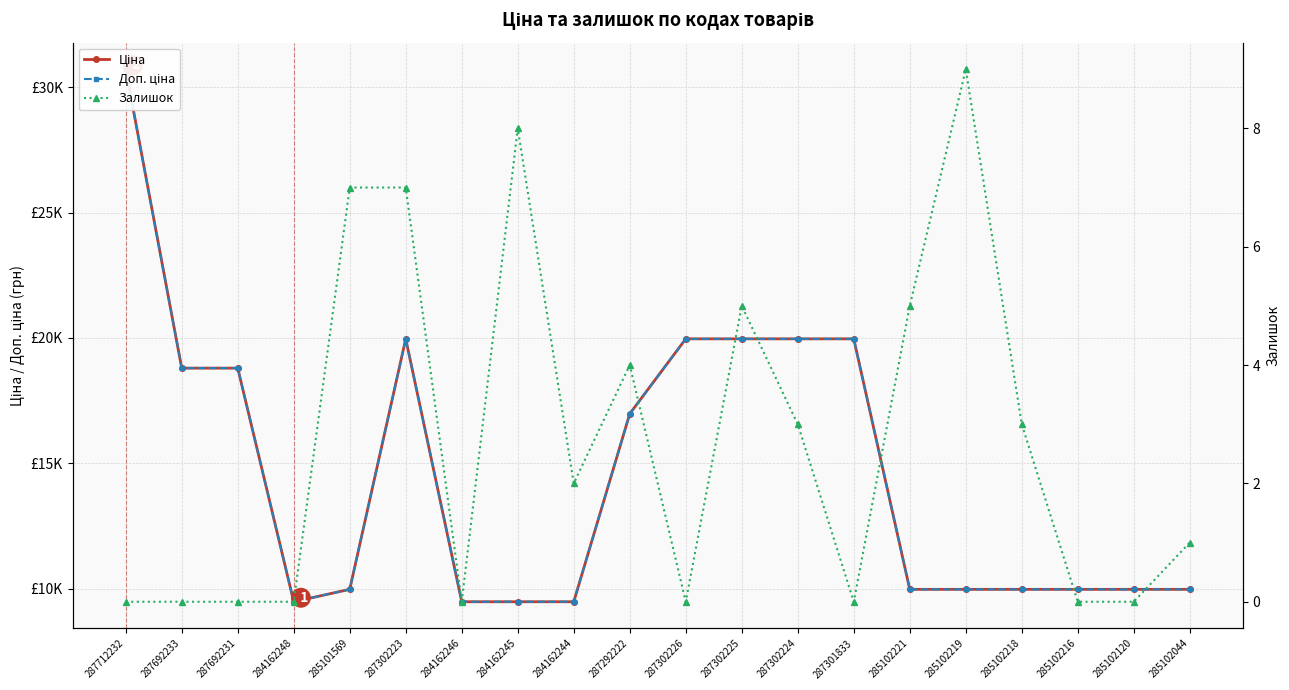

At which category does Залишок reach its first local valley?

284162246